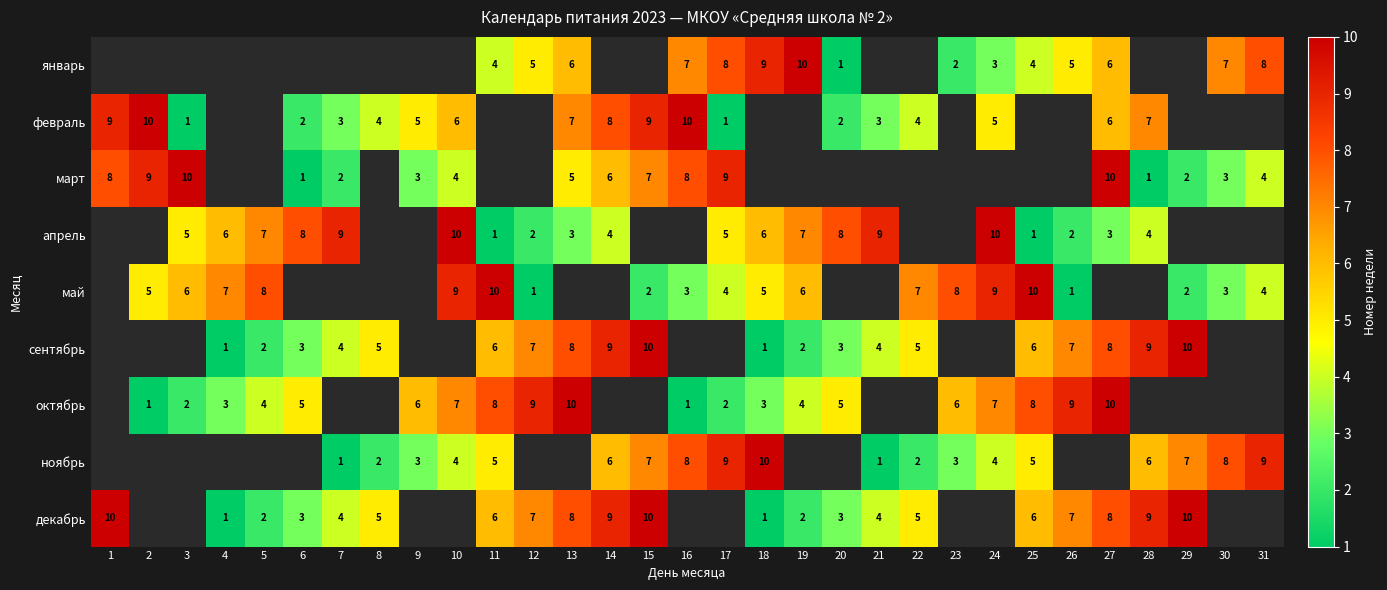

True or false: апрель has a value of 9 at 18.

False